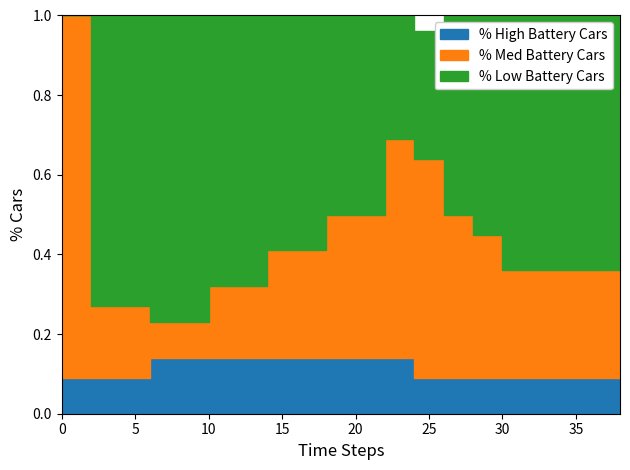

What is the value of the High point at the 2nd from the left?

0.1